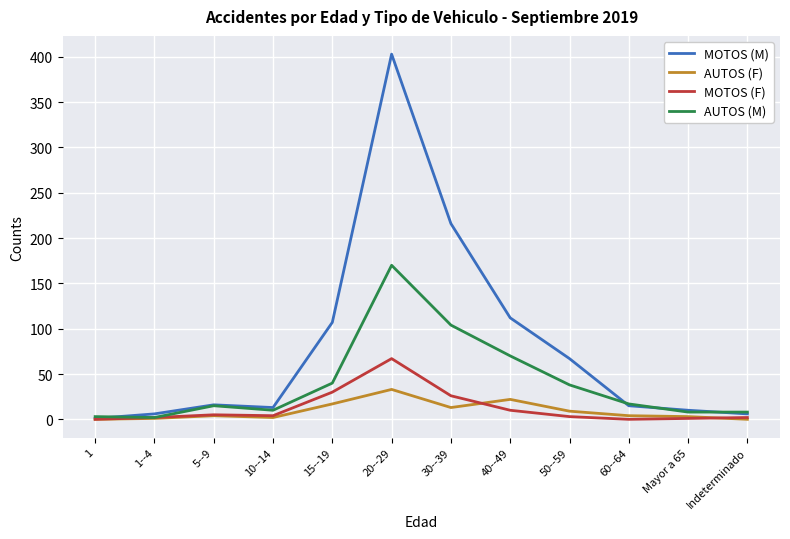

Where does the MOTOS (F) series first go above 4?

5--9